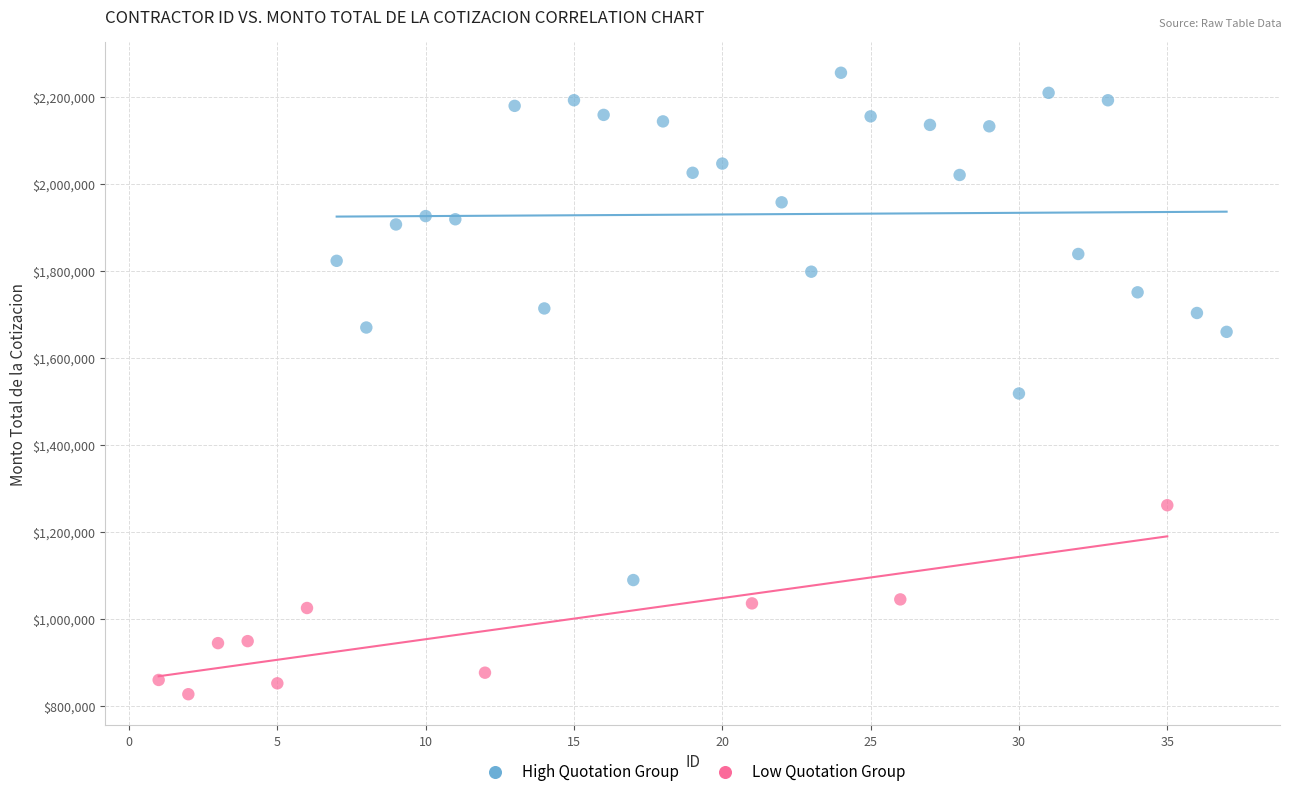

What are all the series names shown in the legend?

High Quotation Group, Low Quotation Group